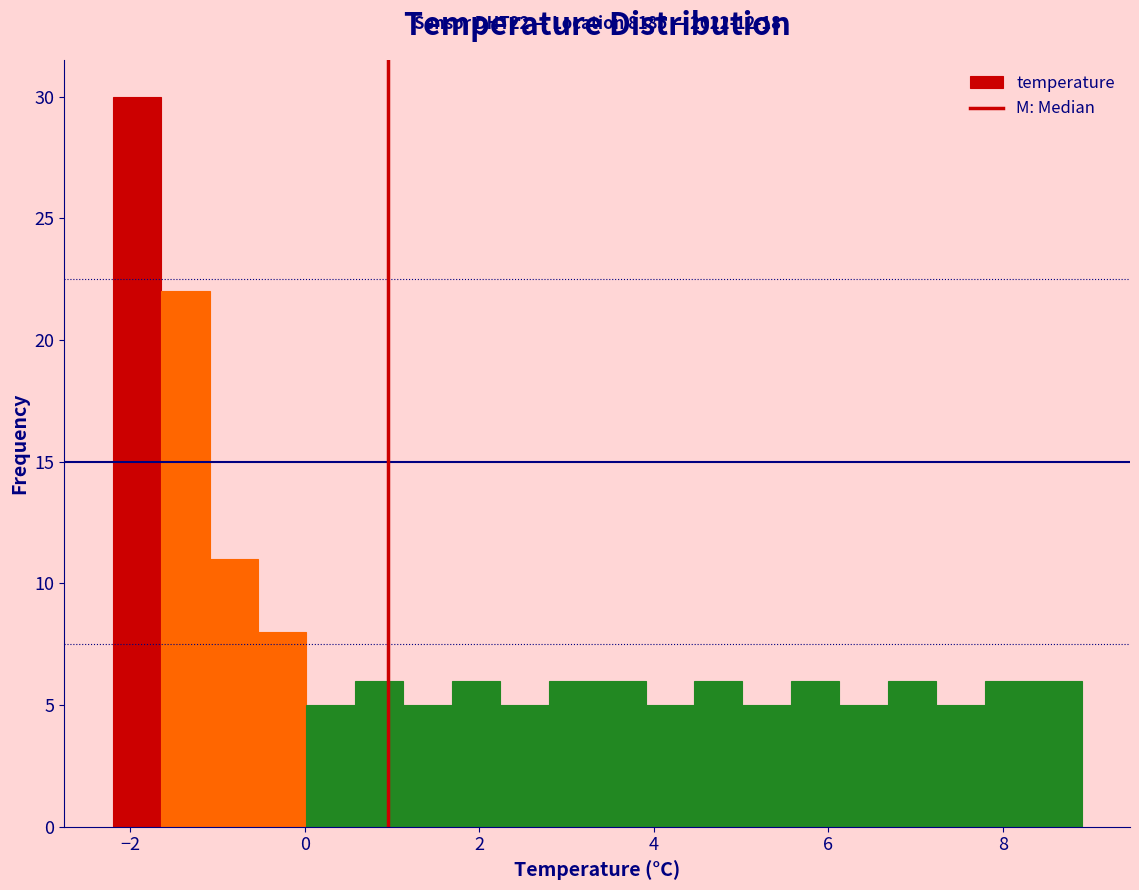

Around what value on the x-axis is the tallest bar? Give the approximate position of its centre, as read against the axis.

-2.0